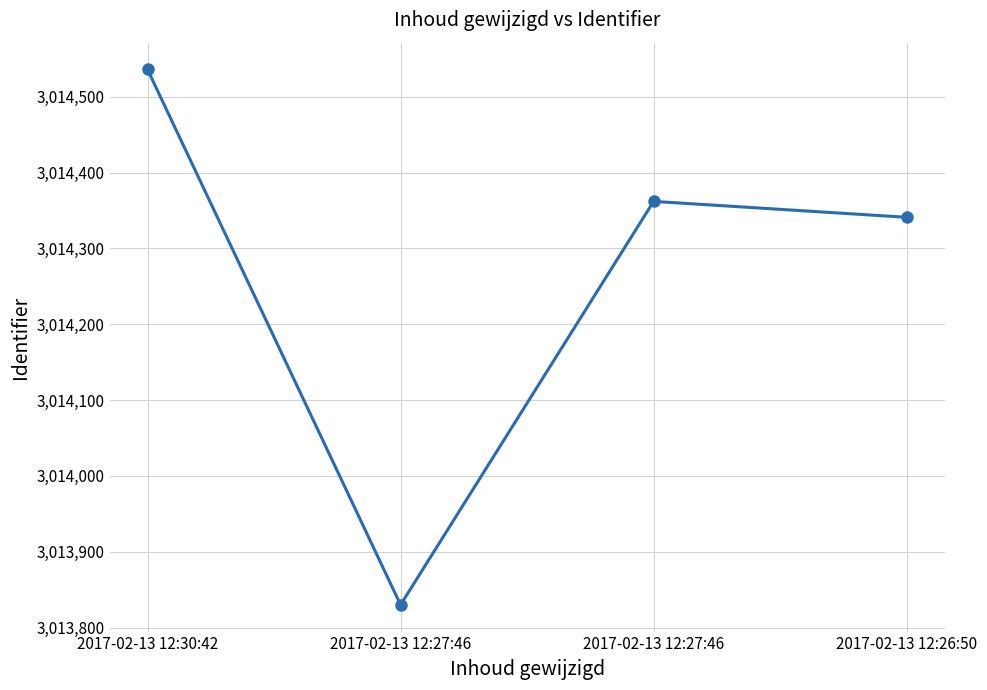

How many series are shown in this chart?

1